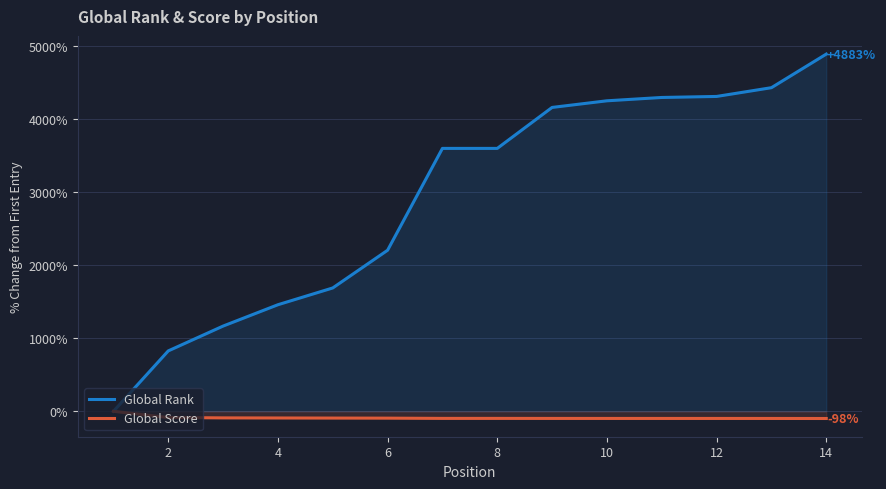

What is the difference between the maximum and minimum values in the Global Rank series?

4883.4